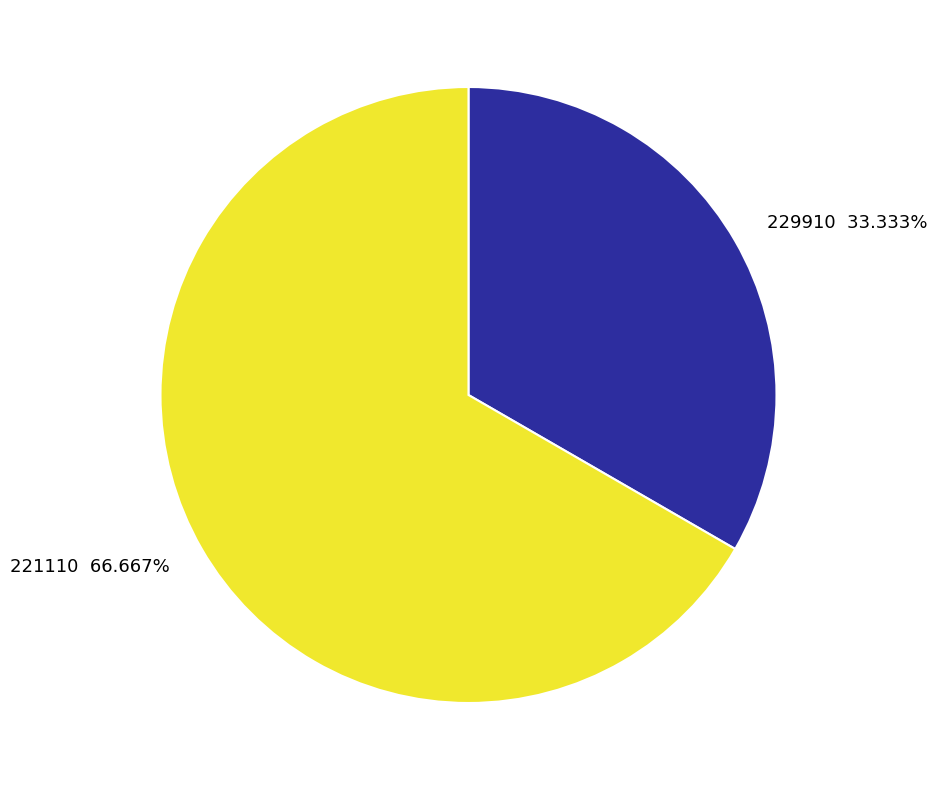

What is the majority slice?

221110